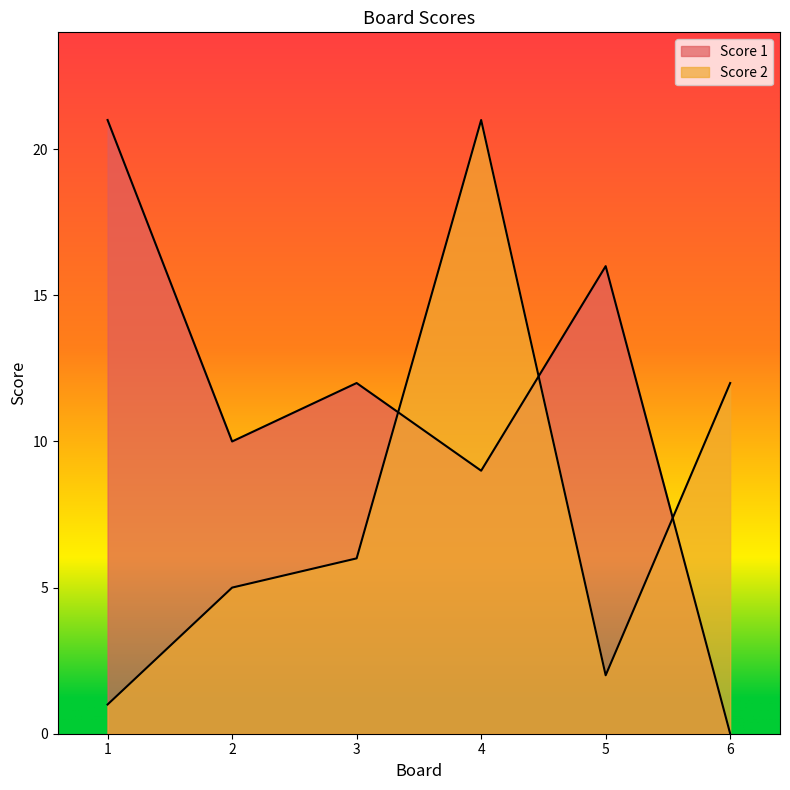

What is the difference between the maximum and minimum values in the Score 2 series?

20